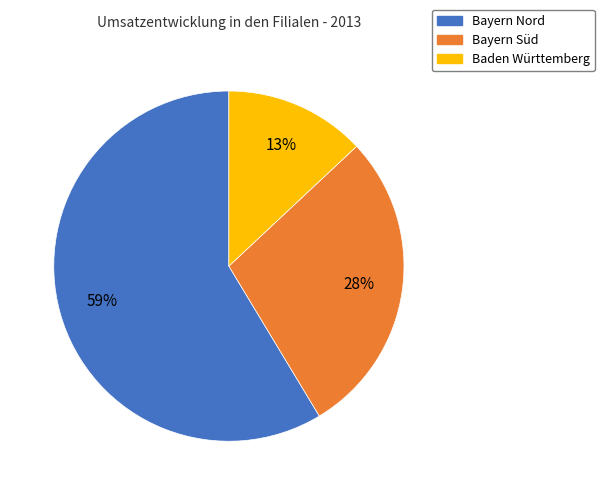

To the nearest percent, what is the combined percentage of Bayern Süd and Bayern Nord?

87%